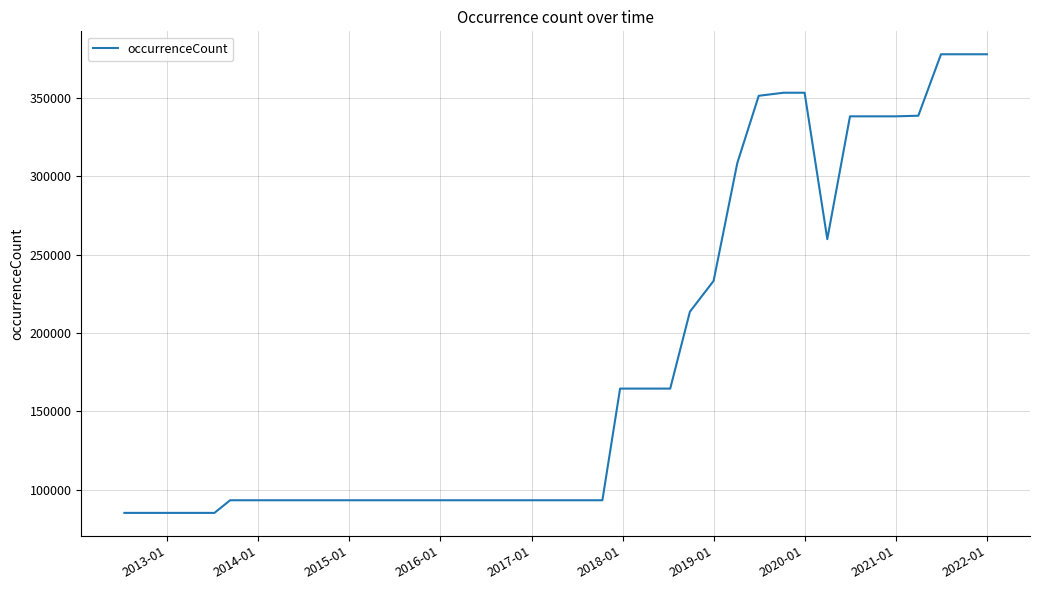

What is the maximum value shown in the chart?

377722